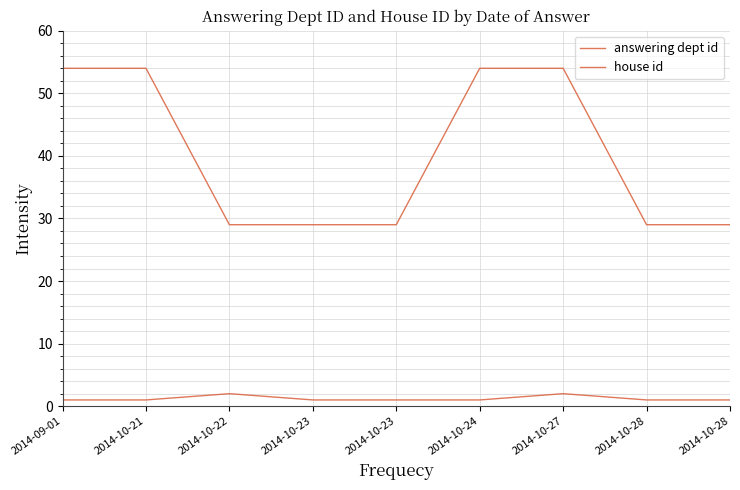

Reading left to right, extract all data points from this chart.

answering dept id: 54	54	29	29	29	54	54	29	29
house id: 1	1	2	1	1	1	2	1	1